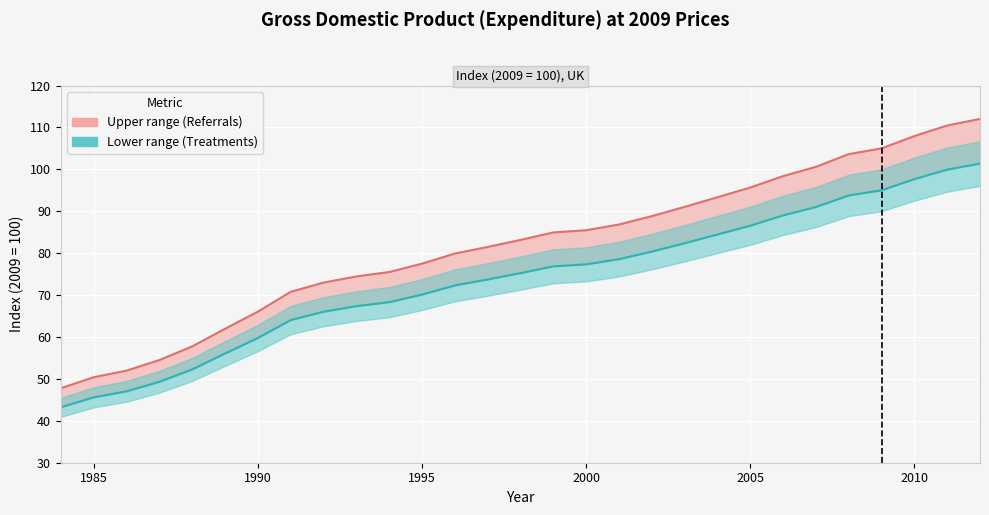

What is the smallest value displayed?

43.2